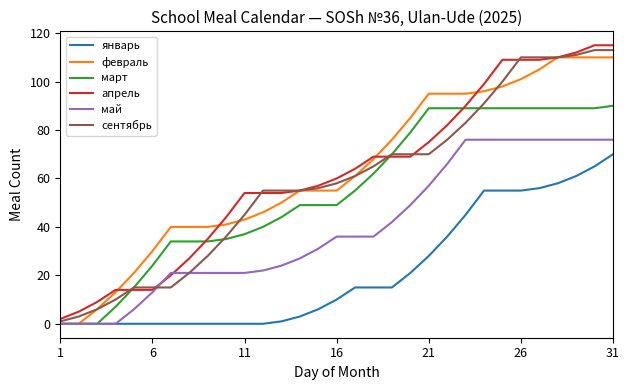

What is the maximum value for февраль?

110